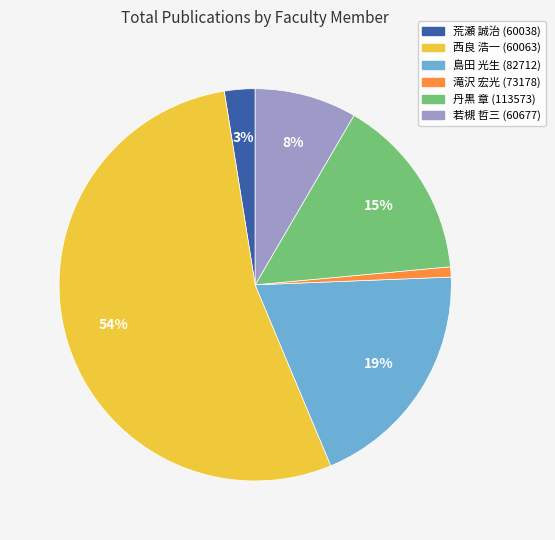

To the nearest percent, what is the average slice percentage?

17%